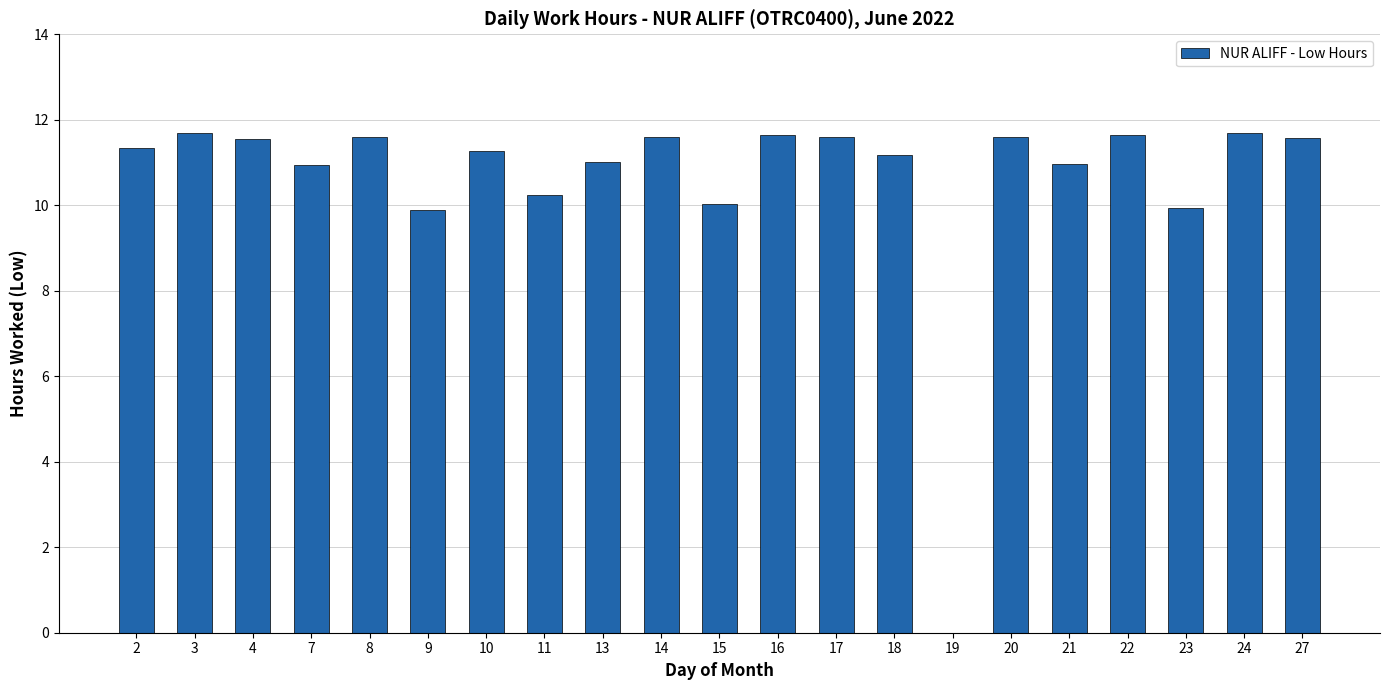

What is the maximum value shown in the chart?

11.7